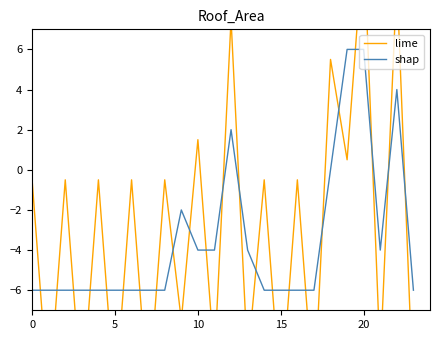

What is the minimum value shown in the chart?

-11.5